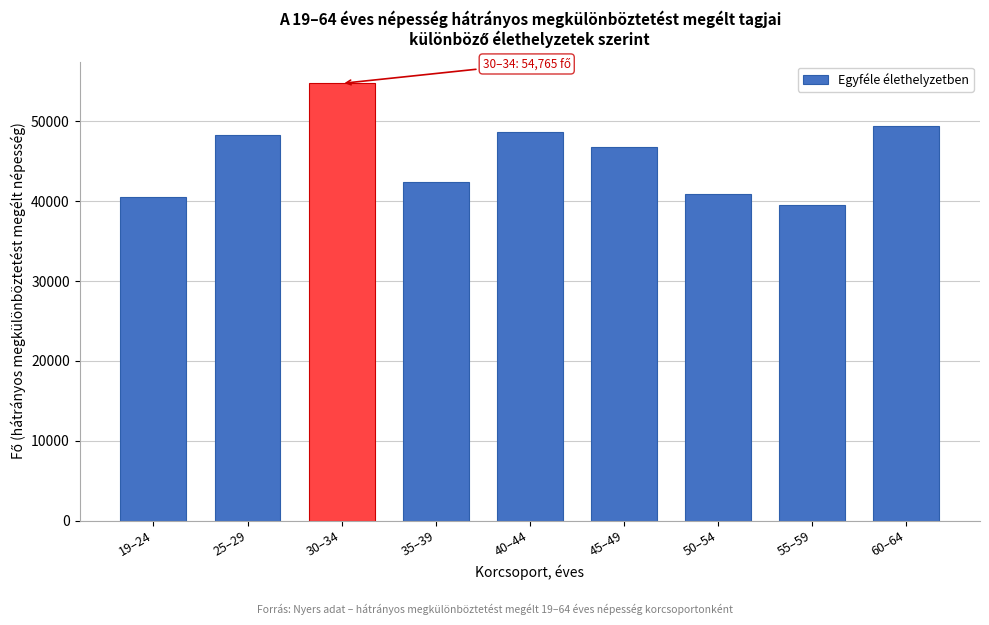

Reading left to right, list all the values displayed in this chart.

40535	48290	54765	42379	48657	46806	40887	39587	49369